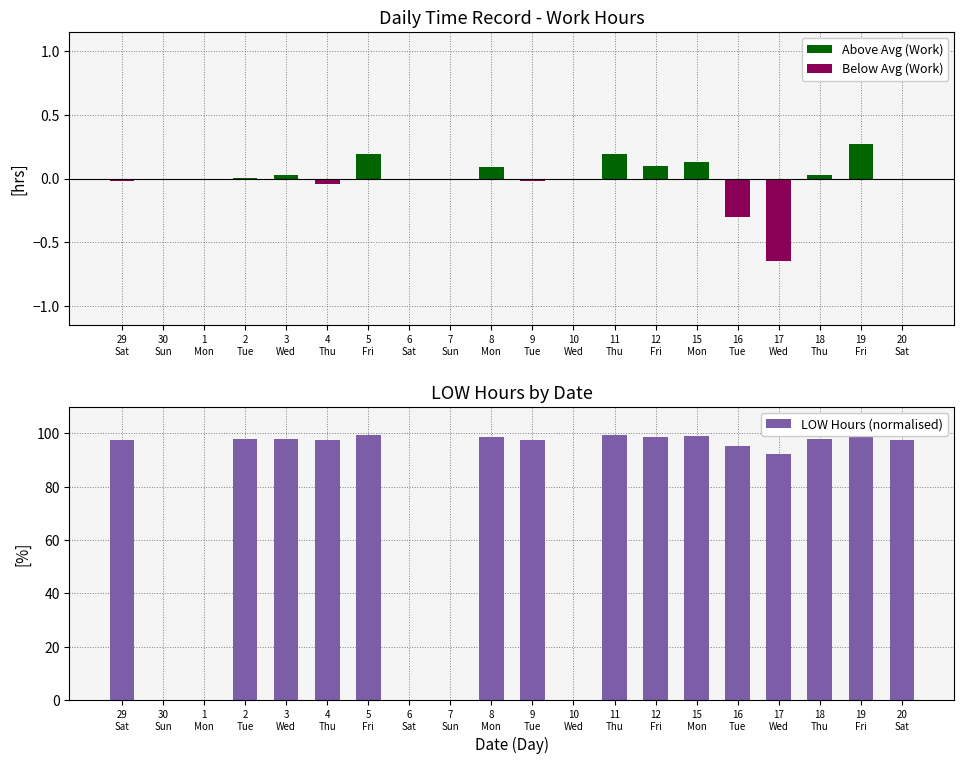

Which series changed the most between 11
Thu and 15
Mon?

LOW Hours (normalised)